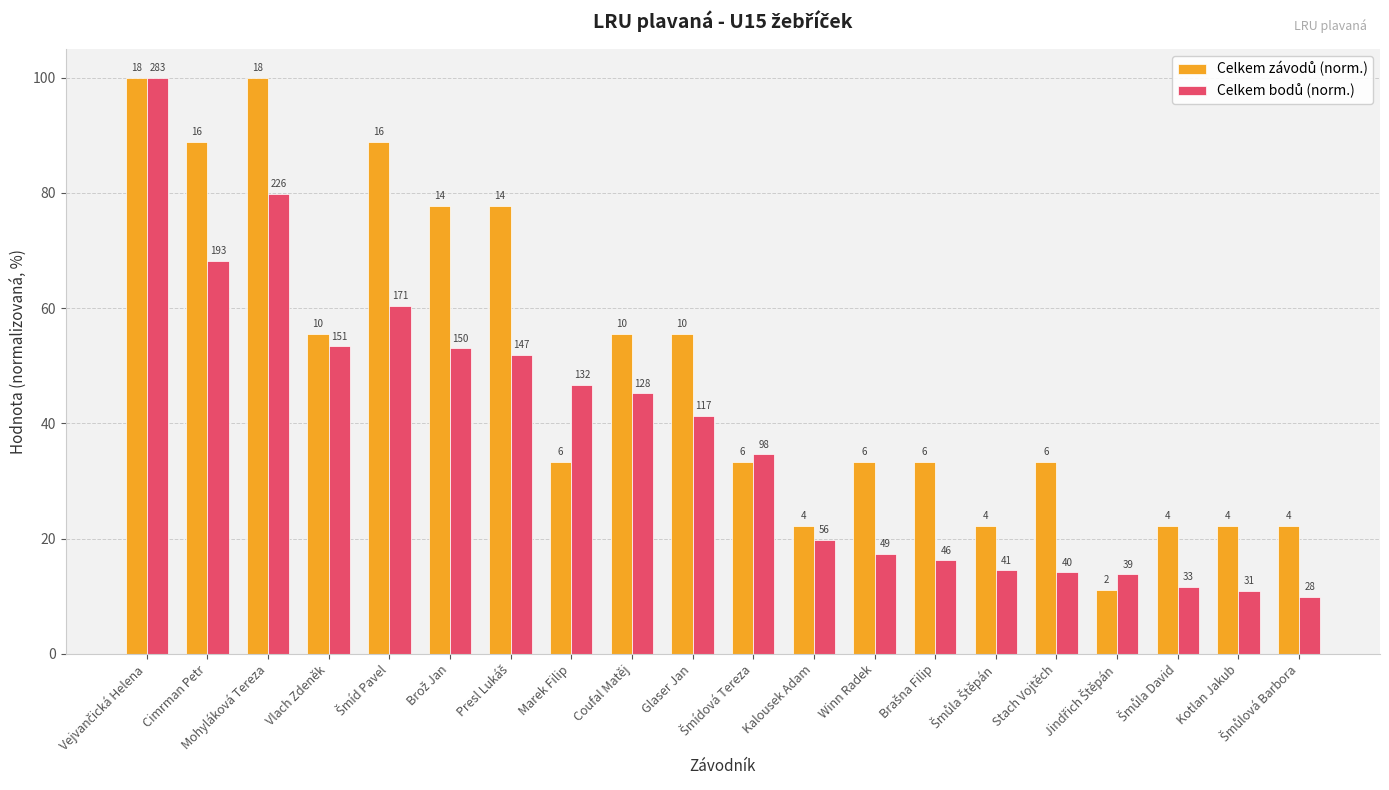

What is the difference between the maximum and minimum values in the Celkem závodů (norm.) series?

88.9